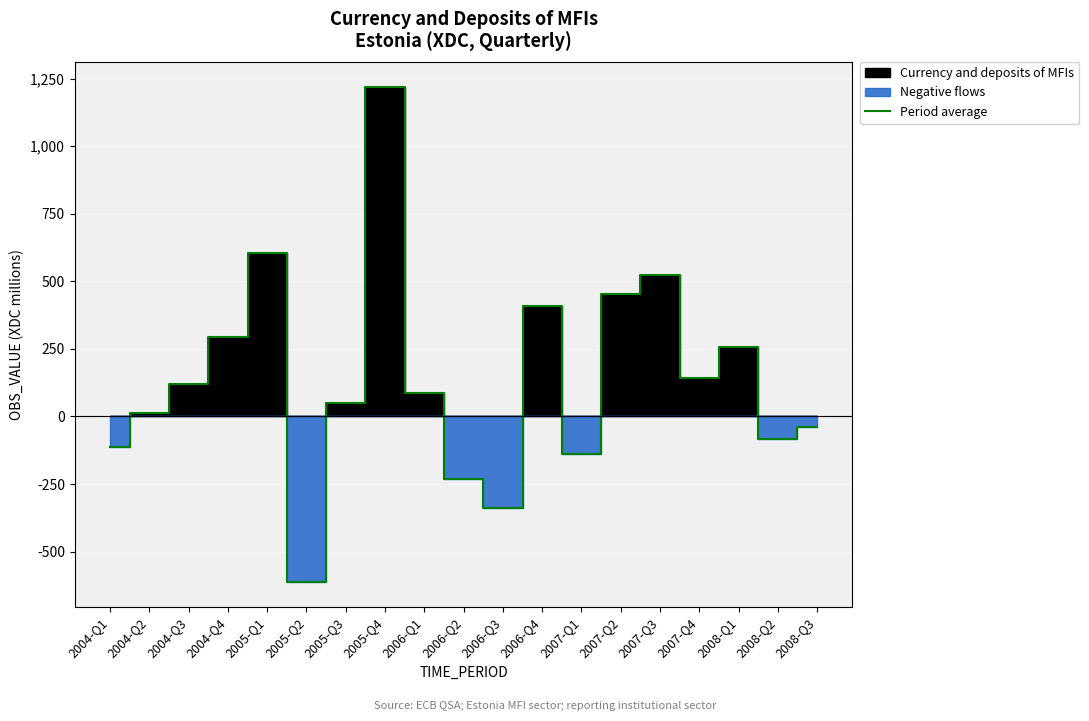

Reading left to right, list all the values displayed in this chart.

-113.1	11.9	121.1	292.4	605.7	-613.8	50.9	1219.6	87.0	-231.7	-339.4	407.4	-139.0	454.7	521.6	143.7	257.2	-82.1	-40.8